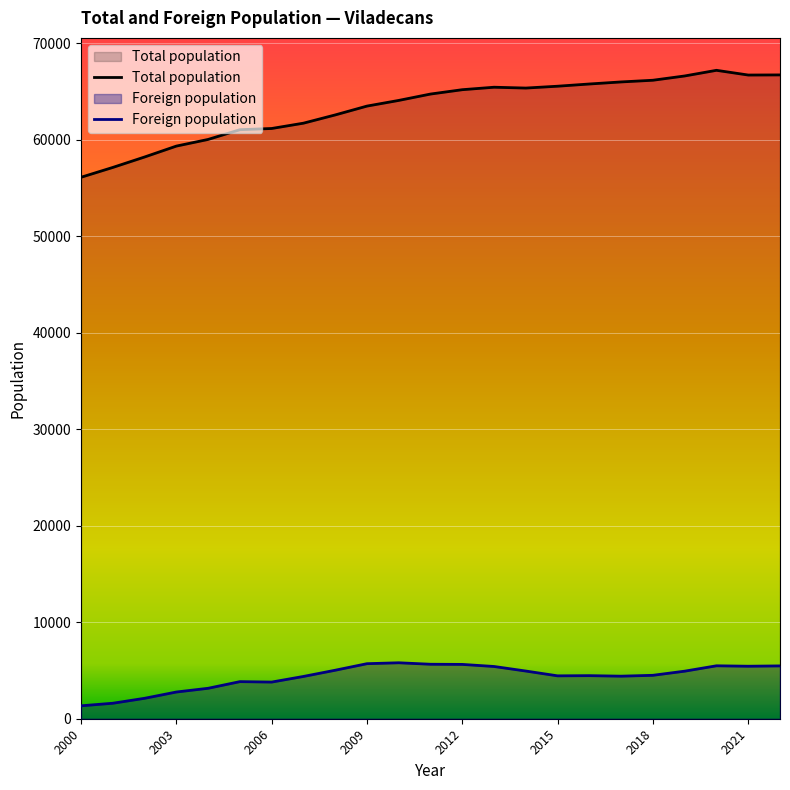

Which has a higher value, 2000 or 2012?

2012